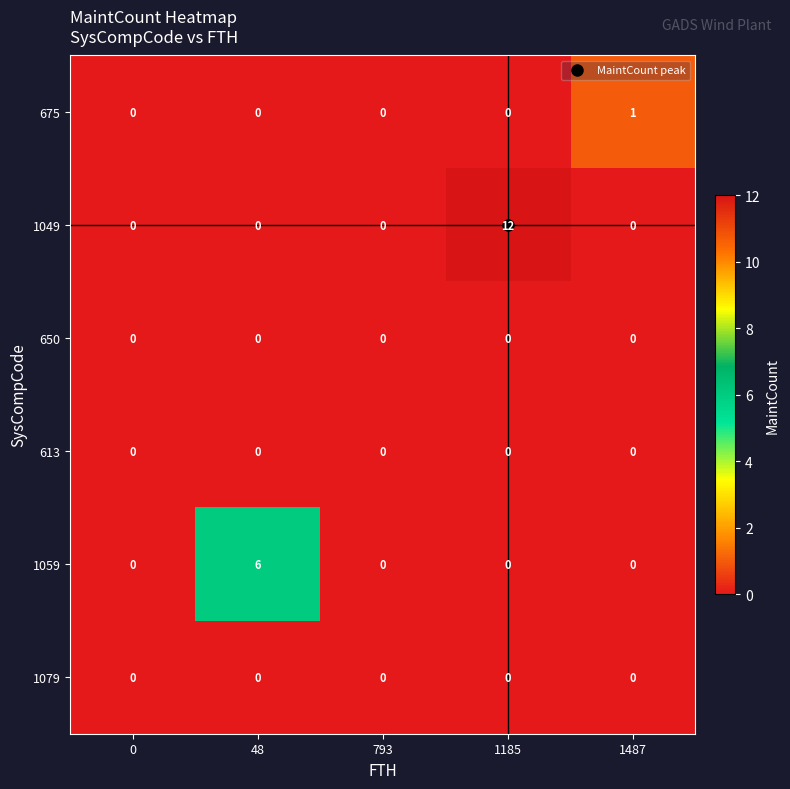

The value of 650 at 793 is 0. True or false?

True